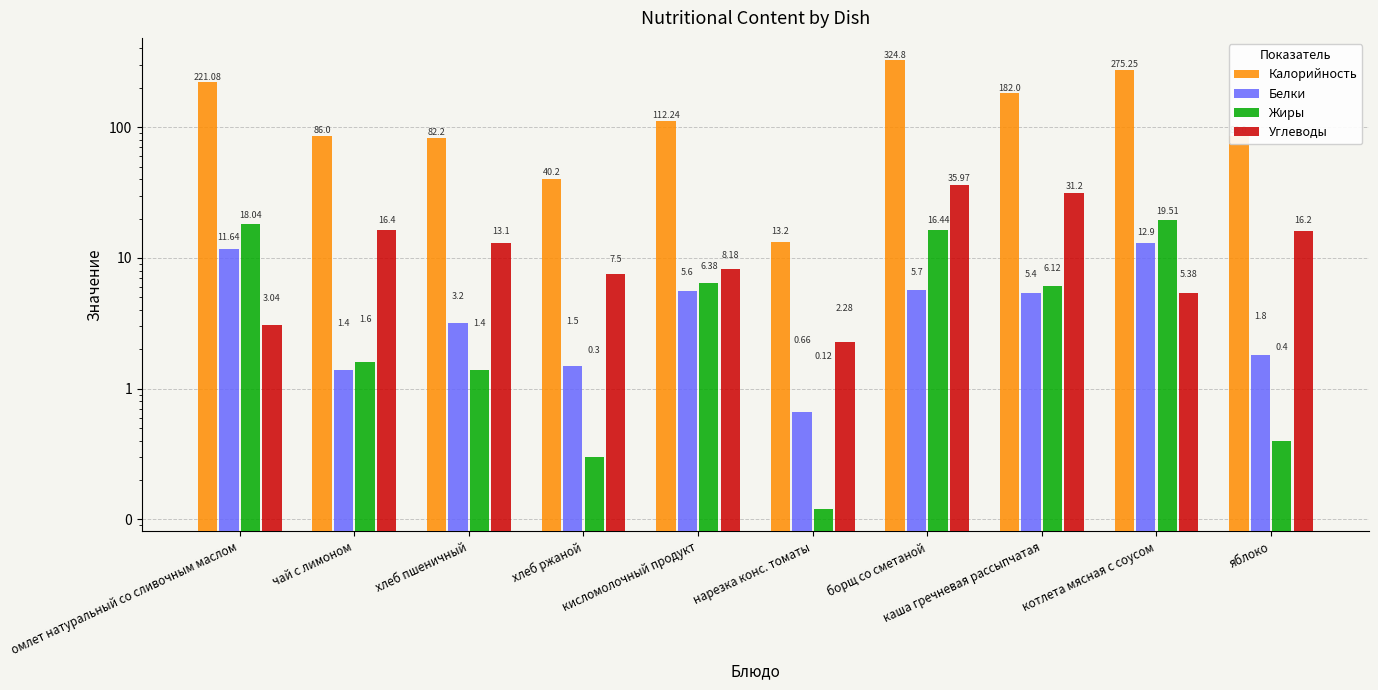

Reading right to left, extract all data points from this chart.

Калорийность: яблоко=86.0	котлета мясная с соусом=275.2	каша гречневая рассыпчатая=182.0	борщ со сметаной=324.8	нарезка конс. томаты=13.2	кисломолочный продукт=112.2	хлеб ржаной=40.2	хлеб пшеничный=82.2	чай с лимоном=86.0	омлет натуральный со сливочным маслом=221.1
Белки: яблоко=1.8	котлета мясная с соусом=12.9	каша гречневая рассыпчатая=5.4	борщ со сметаной=5.7	нарезка конс. томаты=0.7	кисломолочный продукт=5.6	хлеб ржаной=1.5	хлеб пшеничный=3.2	чай с лимоном=1.4	омлет натуральный со сливочным маслом=11.6
Жиры: яблоко=0.4	котлета мясная с соусом=19.5	каша гречневая рассыпчатая=6.1	борщ со сметаной=16.4	нарезка конс. томаты=0.1	кисломолочный продукт=6.4	хлеб ржаной=0.3	хлеб пшеничный=1.4	чай с лимоном=1.6	омлет натуральный со сливочным маслом=18.0
Углеводы: яблоко=16.2	котлета мясная с соусом=5.4	каша гречневая рассыпчатая=31.2	борщ со сметаной=36.0	нарезка конс. томаты=2.3	кисломолочный продукт=8.2	хлеб ржаной=7.5	хлеб пшеничный=13.1	чай с лимоном=16.4	омлет натуральный со сливочным маслом=3.0